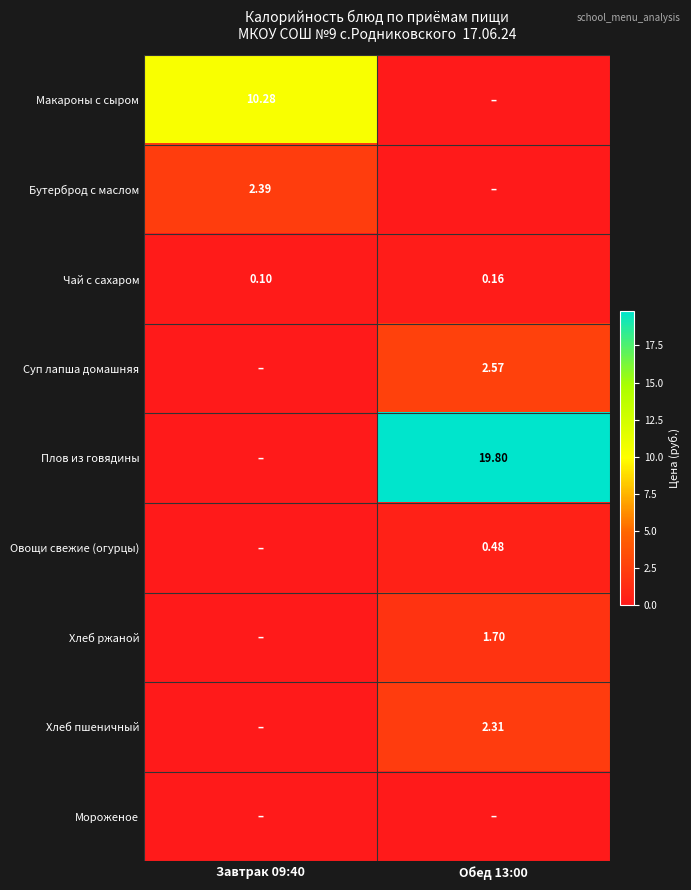

Is the value of Бутерброд с маслом at Завтрак 09:40 greater than the value of Чай с сахаром at Обед 13:00?

Yes